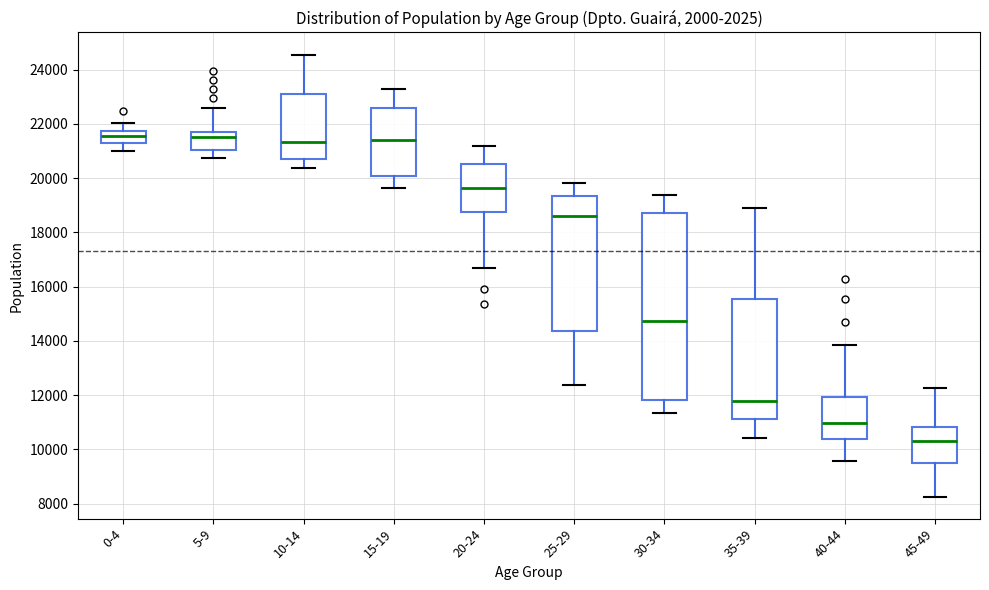

Where does the upper whisker of the box for 5-9 end on the y-axis? The values are not printed on the chart, so give them approximately, as read against the axis.

22600